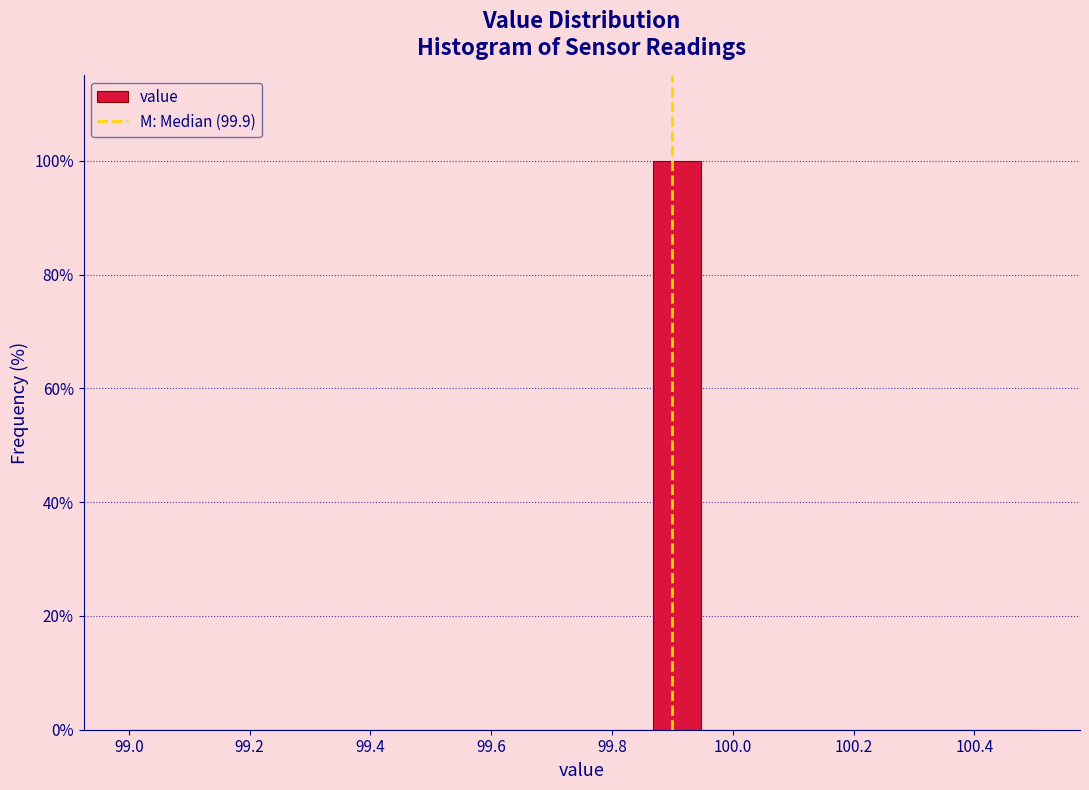

Around what value on the x-axis is the tallest bar? Give the approximate position of its centre, as read against the axis.

99.90